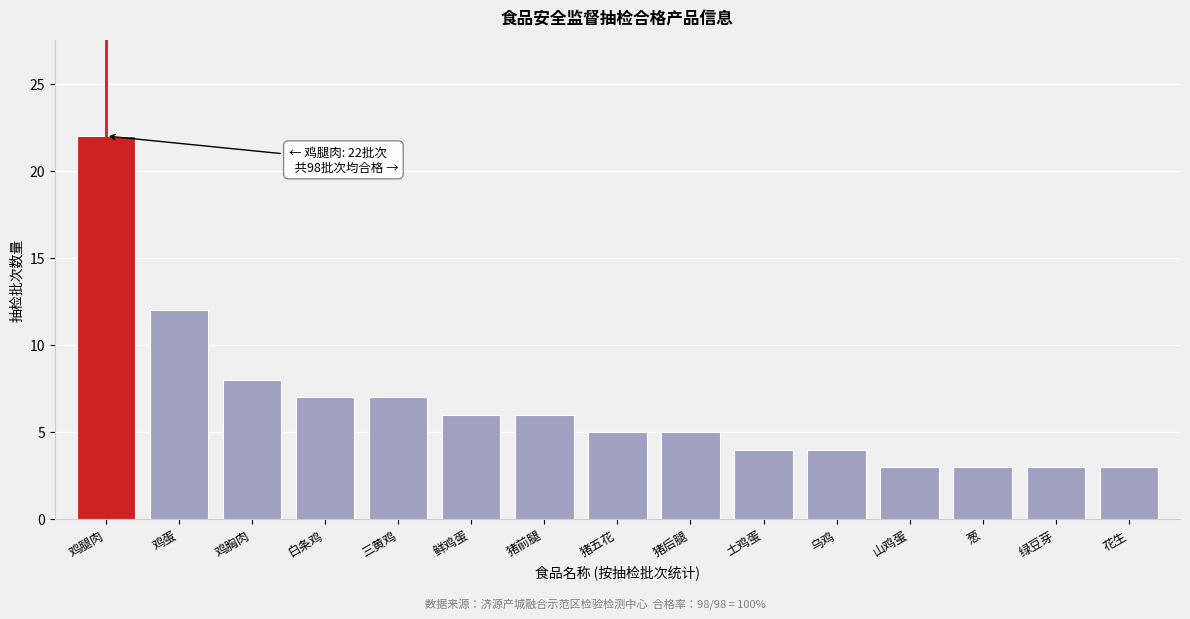

Reading left to right, extract all data points from this chart.

22	12	8	7	7	6	6	5	5	4	4	3	3	3	3